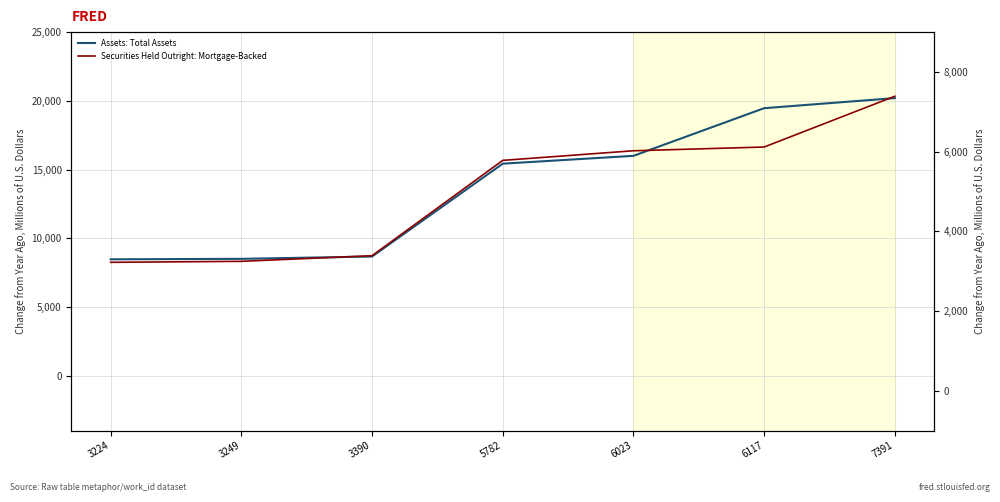

Which category has the lowest value across all series?

3224